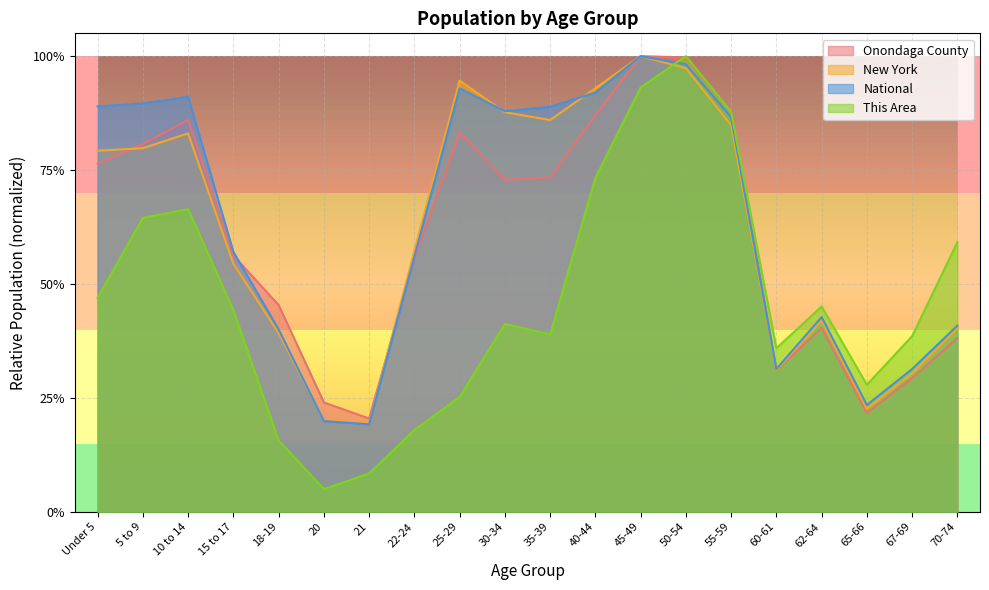

What are all the series names shown in the legend?

Onondaga County, New York, National, This Area